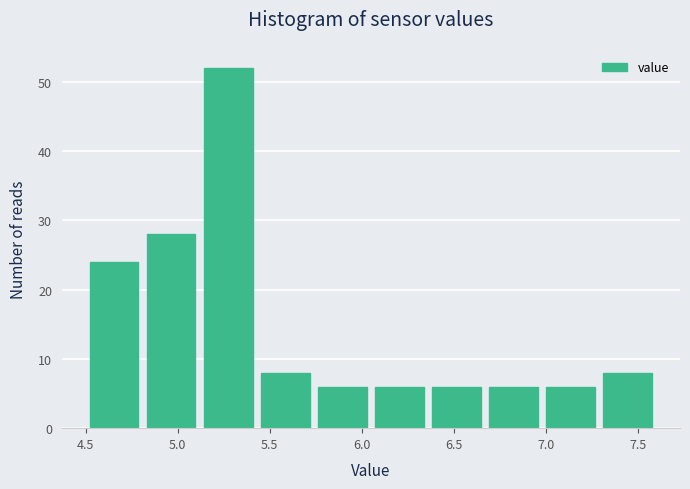

How tall is the bar that spans 5.12 to 5.43 on the x-axis? Neither the bar edges nor the heights are printed on the chart, so give them approximately, as read against the axes.

52